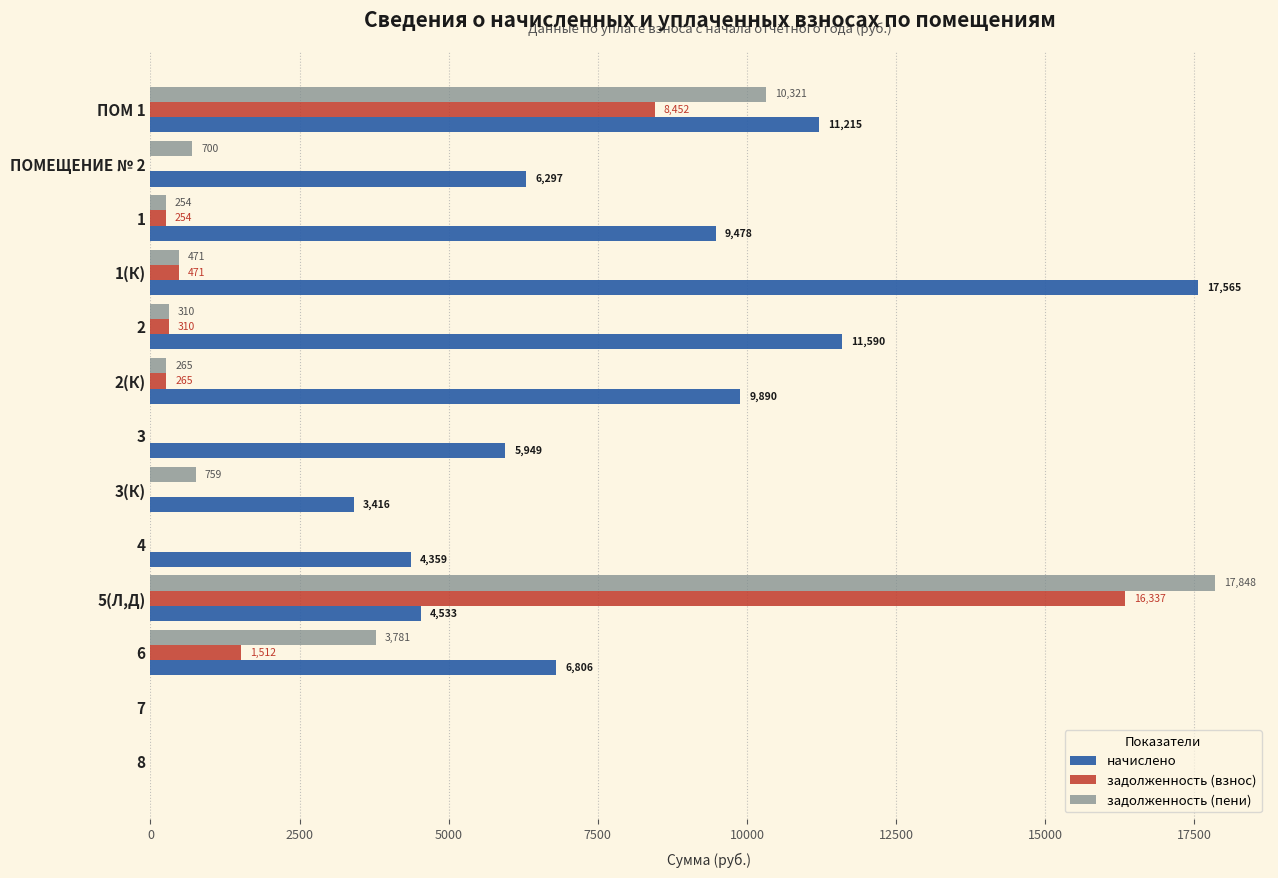

At which category is the sum across all series the highest?

5(Л,Д)